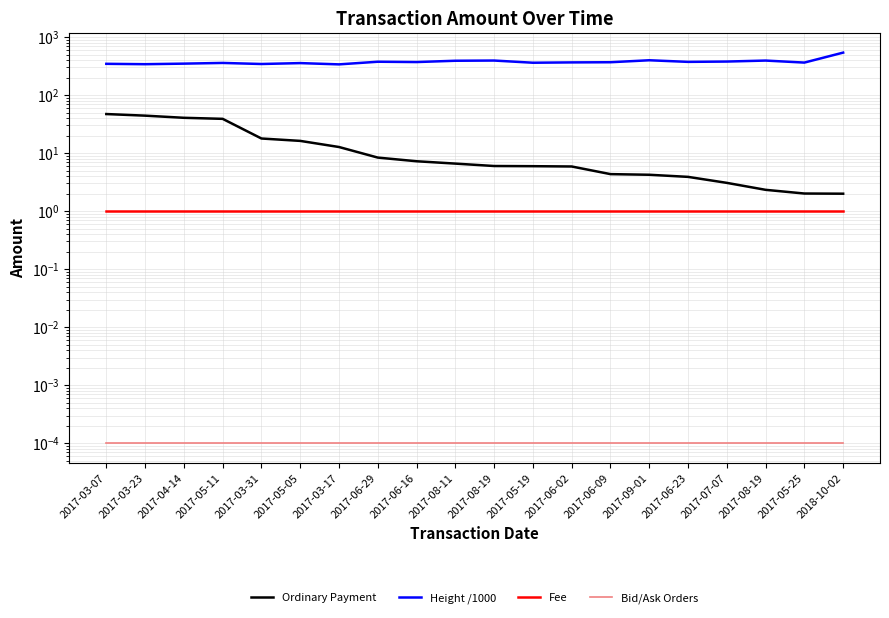

At which label does Ordinary Payment first exceed 6?

2017-03-07